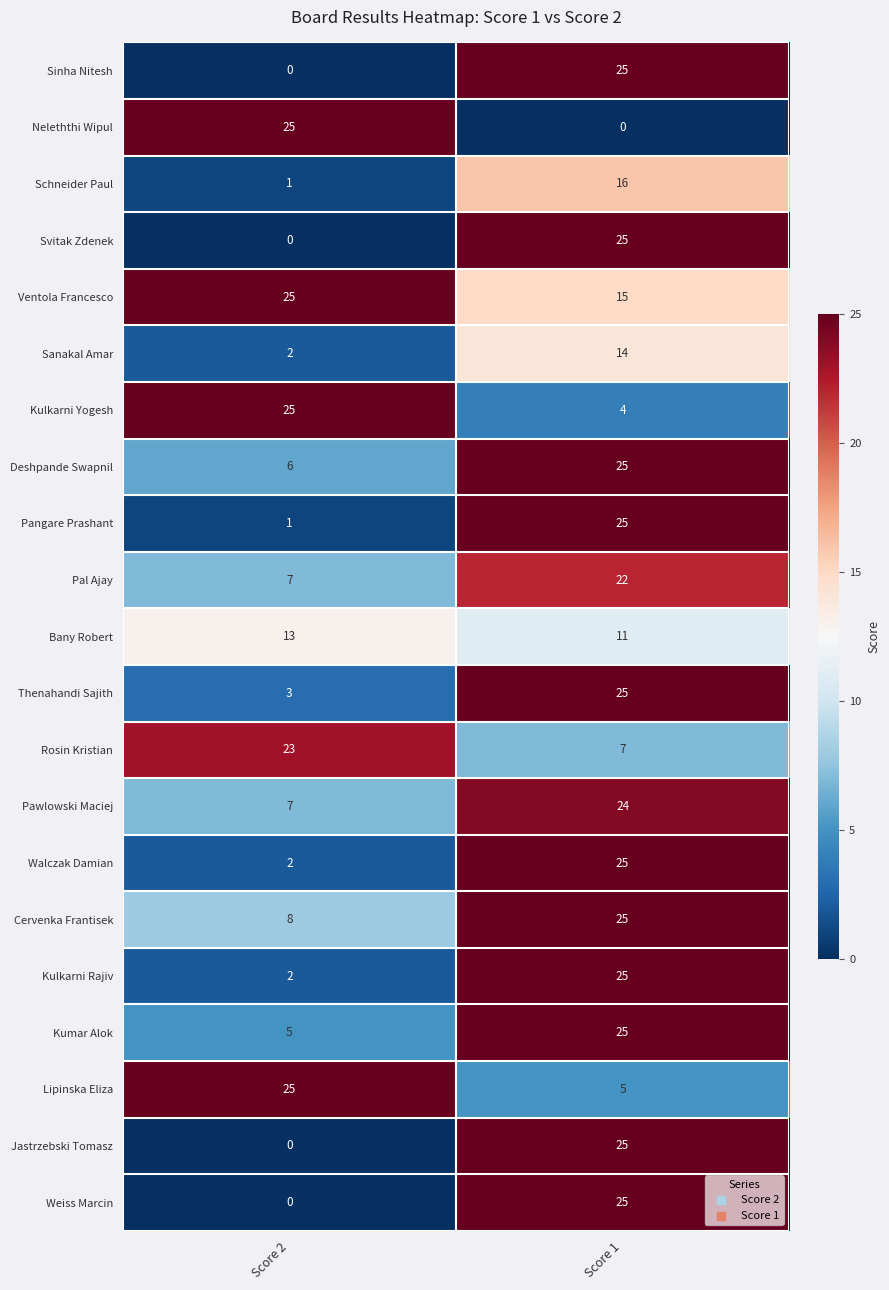

The Kulkarni Yogesh series shows 25 at Score 2. True or false?

True